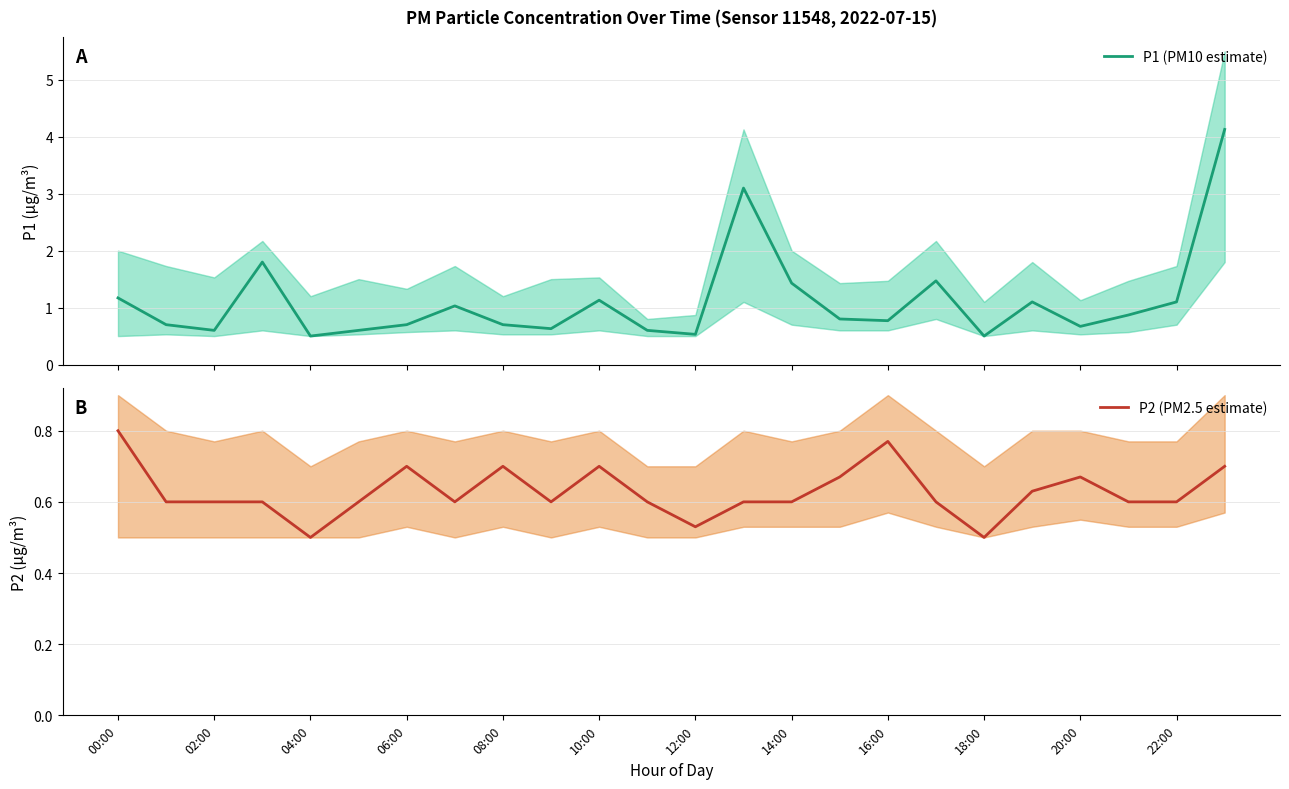

What is the greatest value displayed?

4.1